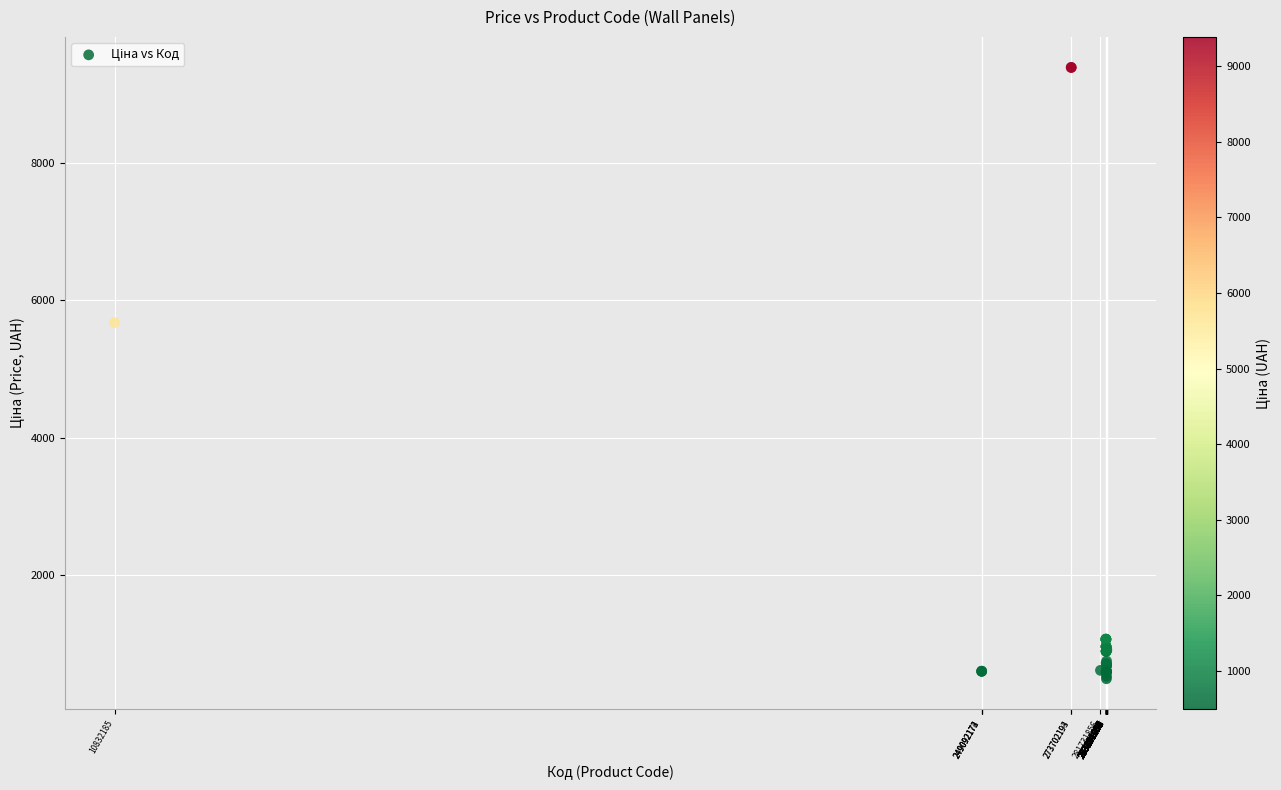

What Y value in the scatter plot is closest to 4939?

5673.8